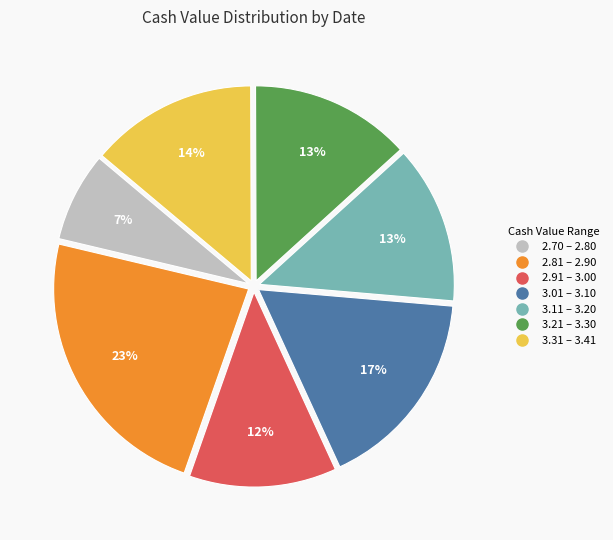

Is there any slice that represents more than half of the pie?

No